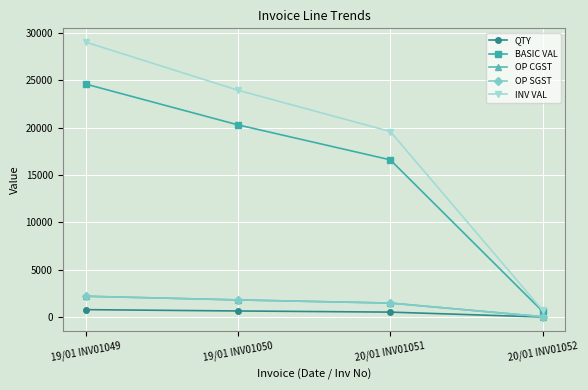

Is this an area chart (filled region under the line)?

No